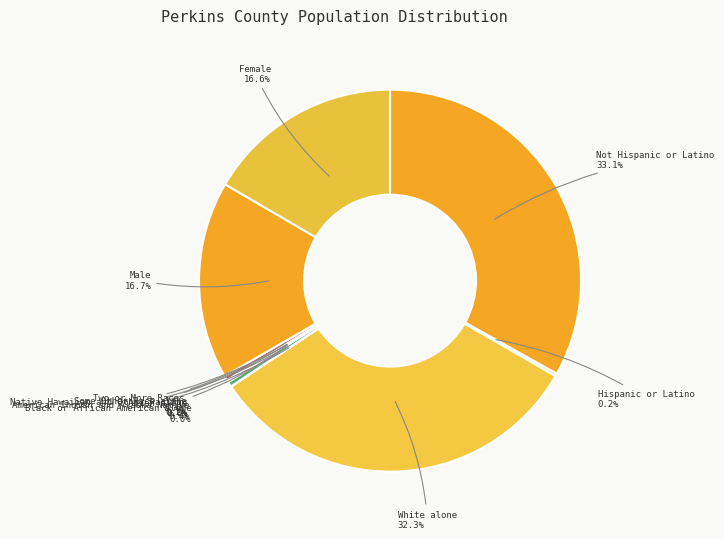

How many segments does this pie chart have?

11